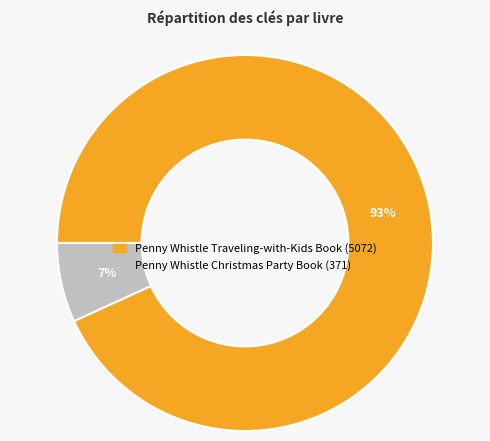

Which has a higher value, Penny Whistle Christmas Party Book or Penny Whistle Traveling-with-Kids Book?

Penny Whistle Traveling-with-Kids Book